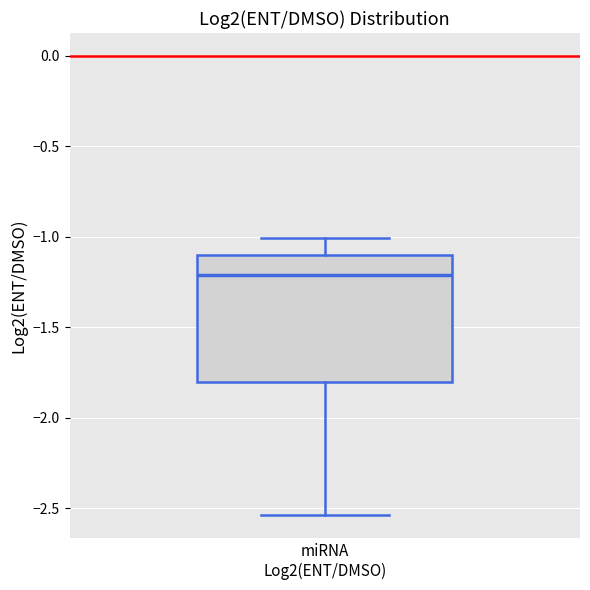

Transcribe this box plot: give where the median line is, the range the box spans, and where the two whiskers end, as read against the y-axis. The values are not printed on the chart, so give them approximately, as read against the axis.

median -1.20, box -1.80 to -1.10, whiskers -2.55 to -1.00